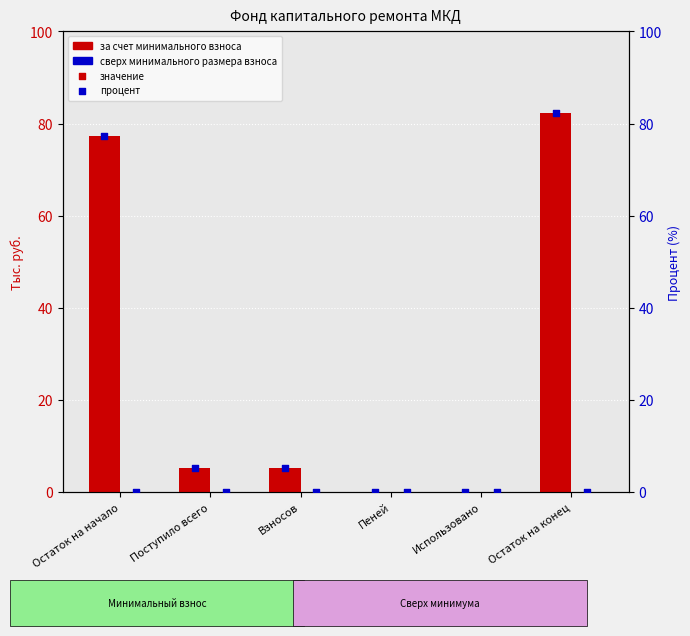

Which series contains the highest Y value?

за счет минимального взноса